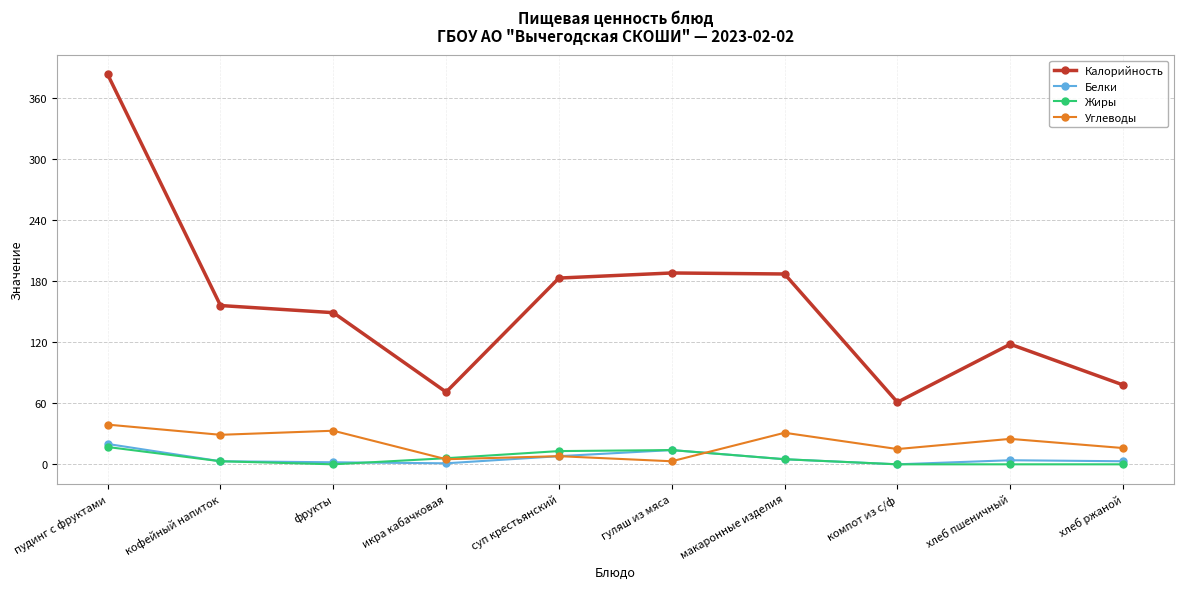

How many values in the Углеводы series are below 25?

5